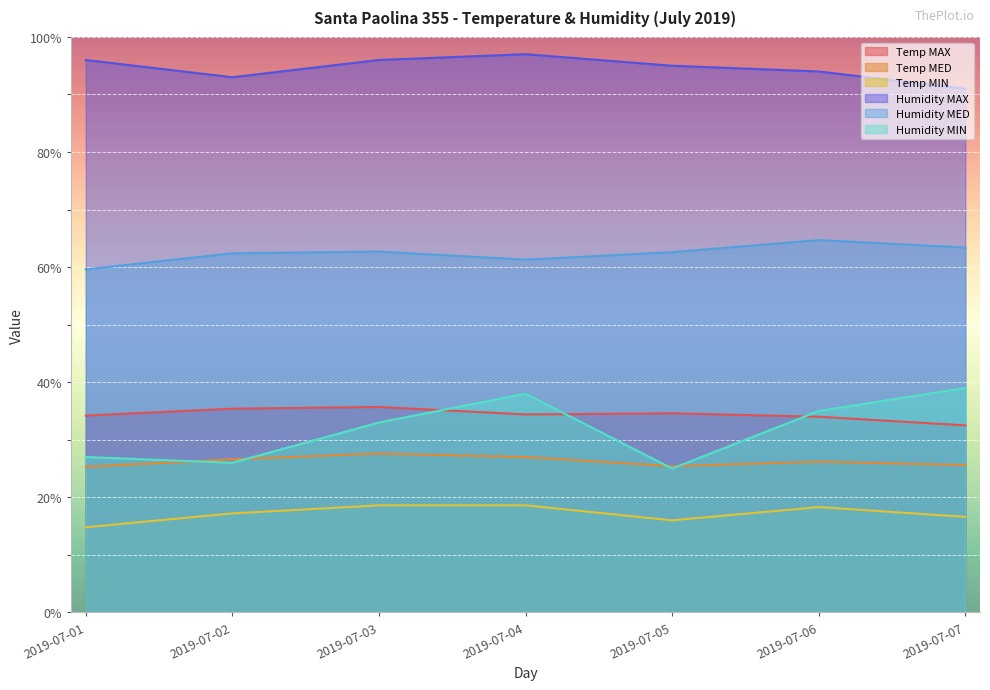

What is the difference between the maximum and second lowest values in the Temp MAX series?

1.7